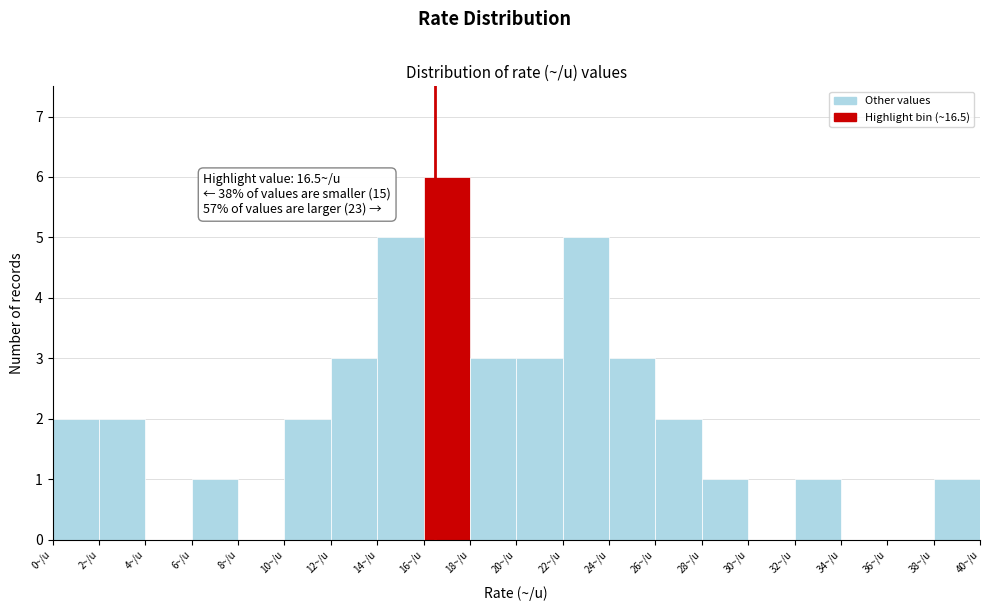

Over which range of the x-axis is the bar tallest?

16 to 18